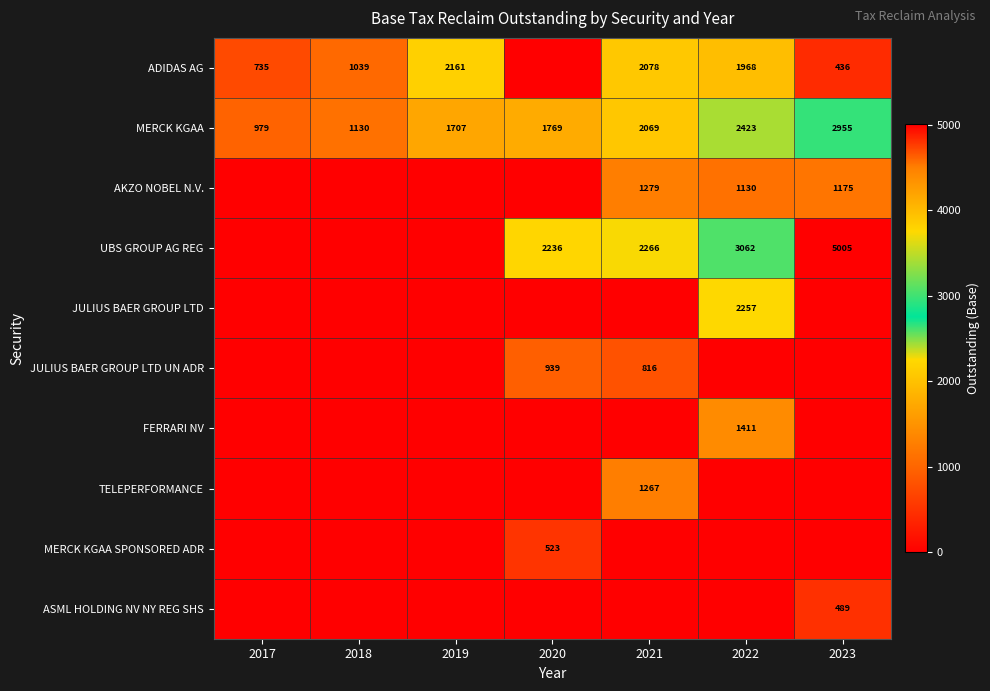

What is the difference between the maximum and minimum values in the MERCK KGAA series?

1976